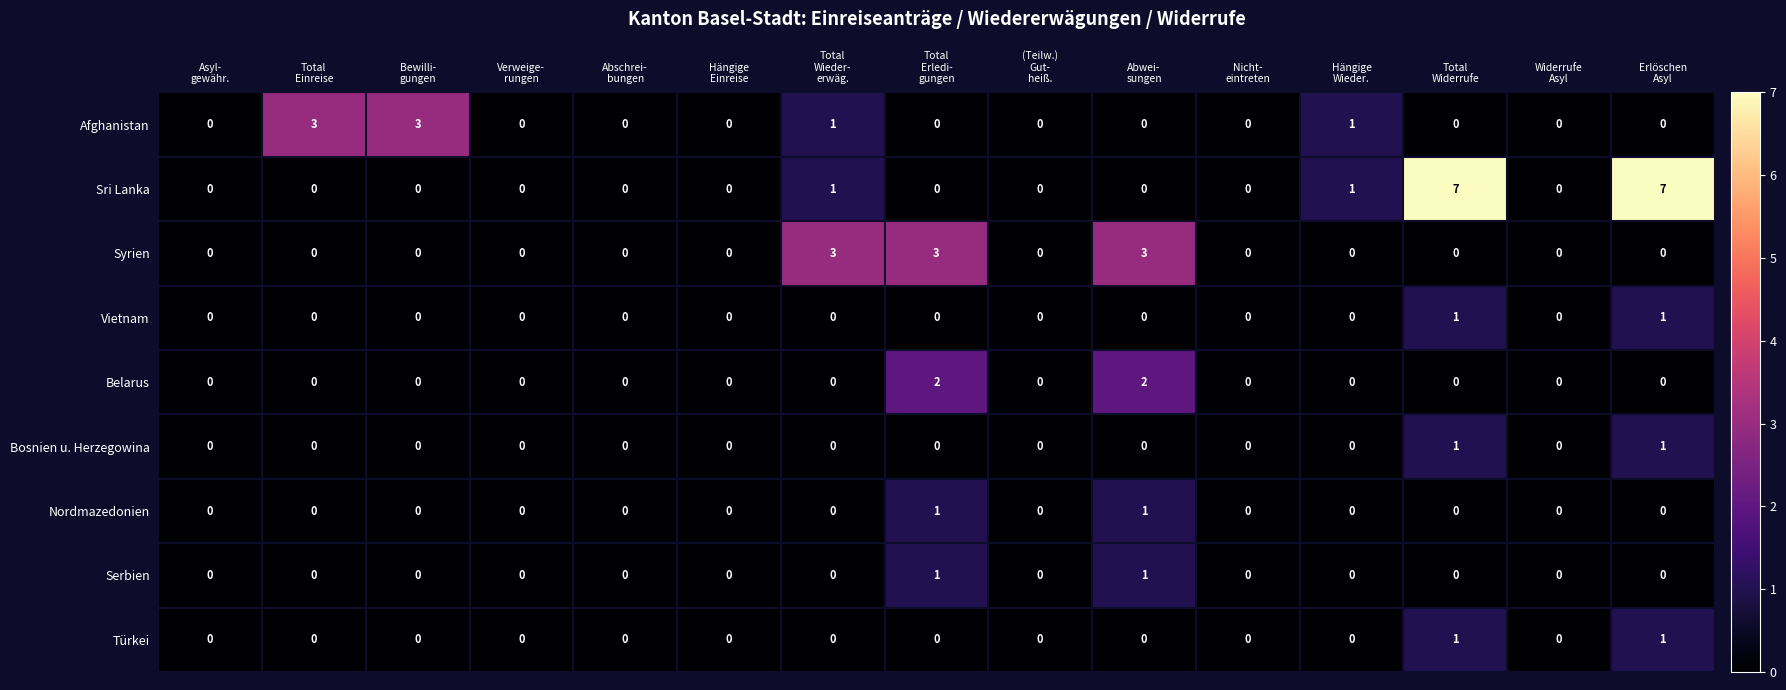

Which series has the largest total across all categories?

Sri Lanka